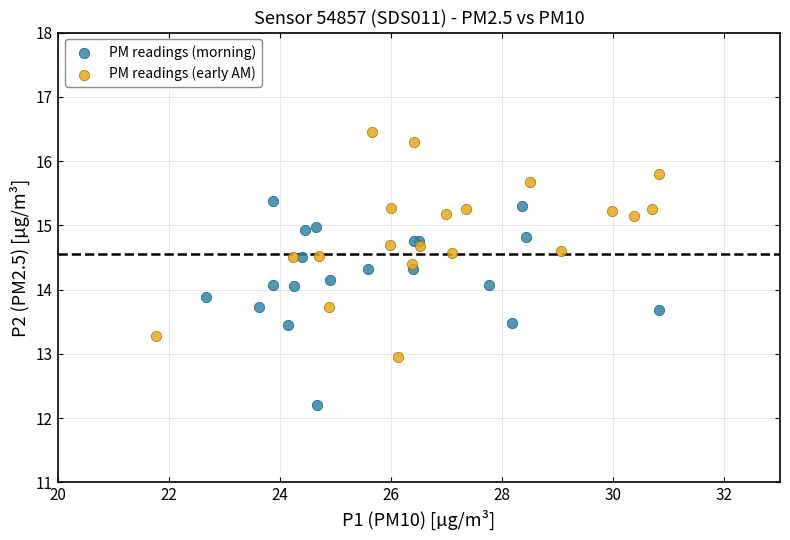

Which series contains the highest Y value?

PM readings (early AM)